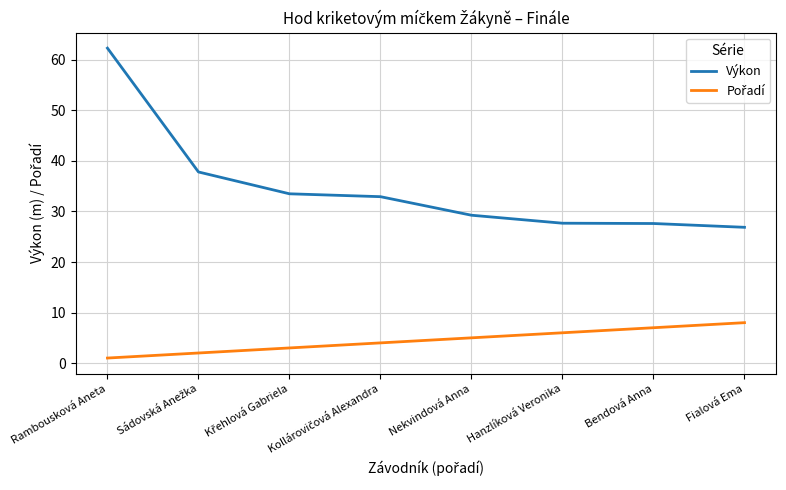

True or false: Výkon has a value of 9.4 at Hanzlíková Veronika.

False